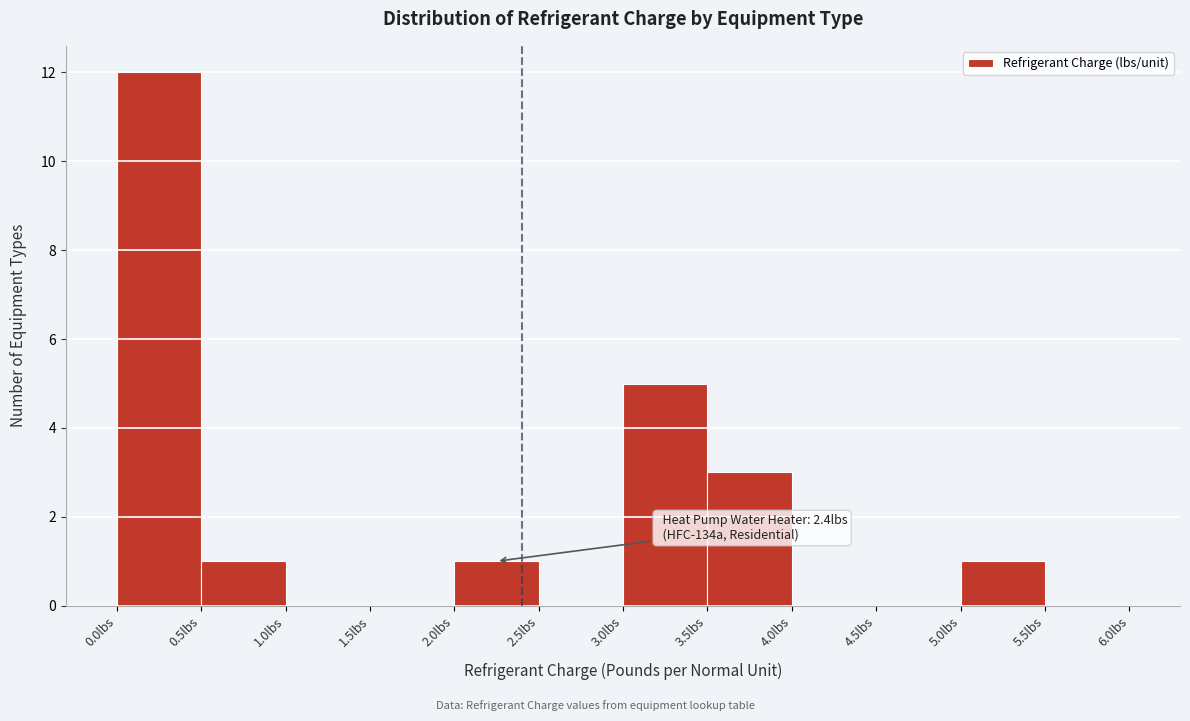

Over which range of the x-axis is the bar tallest?

0.0 to 0.5